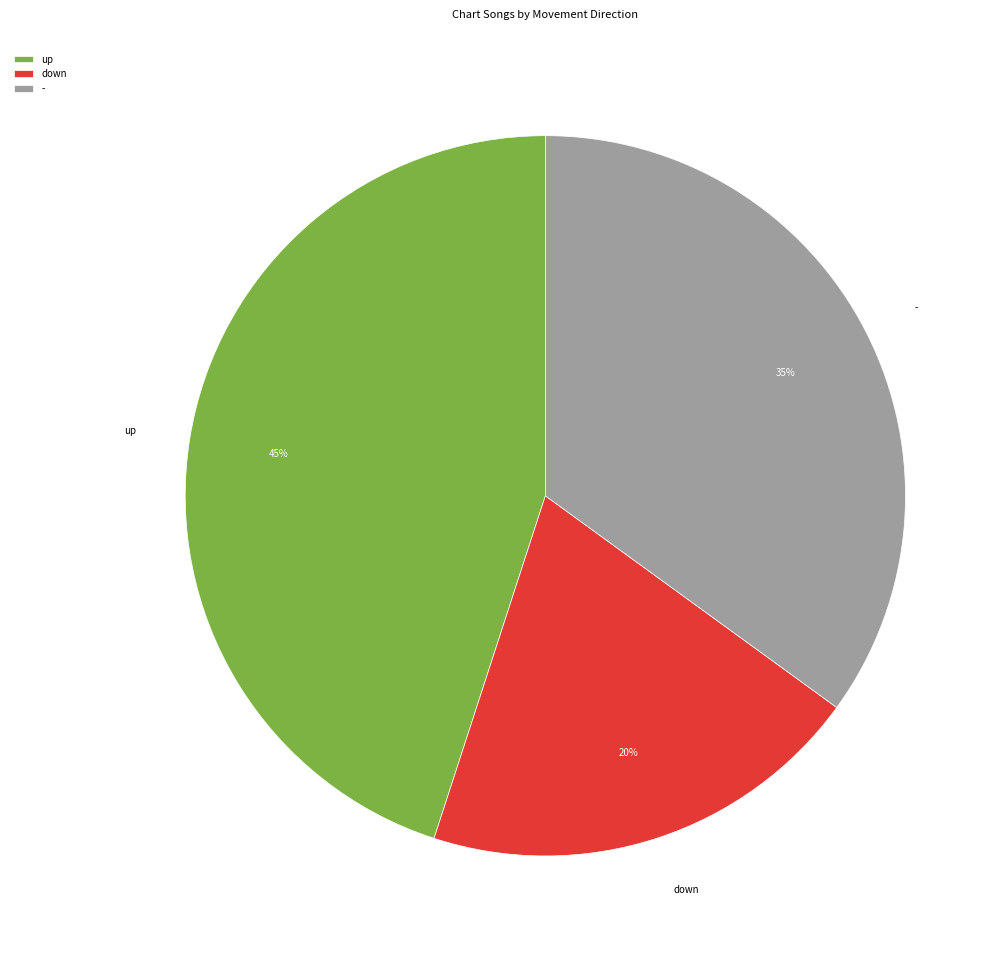

To the nearest percent, what is the difference between the down and - slice percentages?

15%